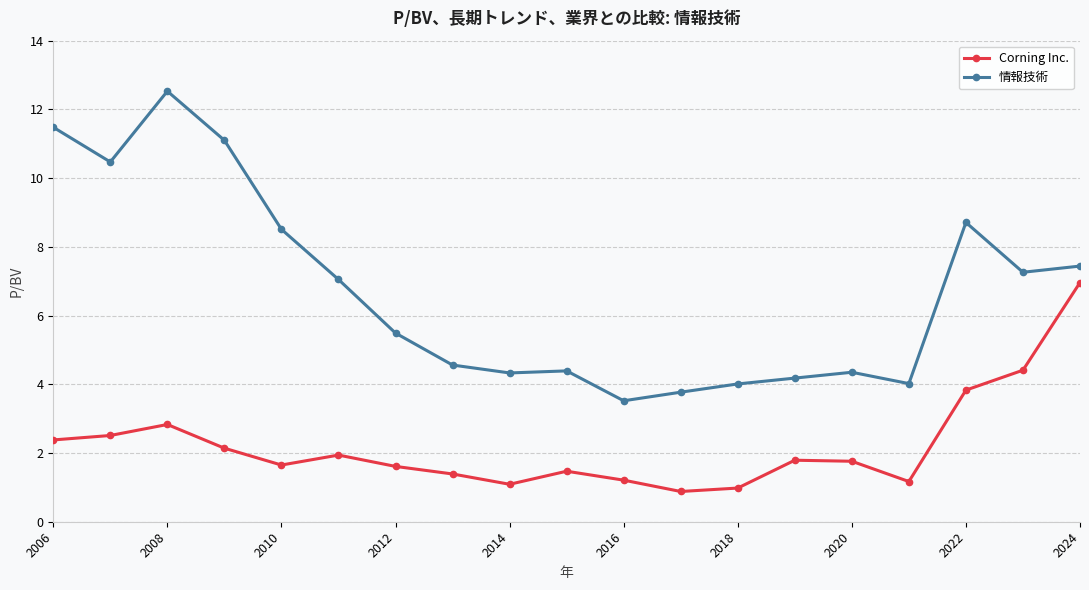

Rank the series by their average value, from highest to lowest.

情報技術, Corning Inc.